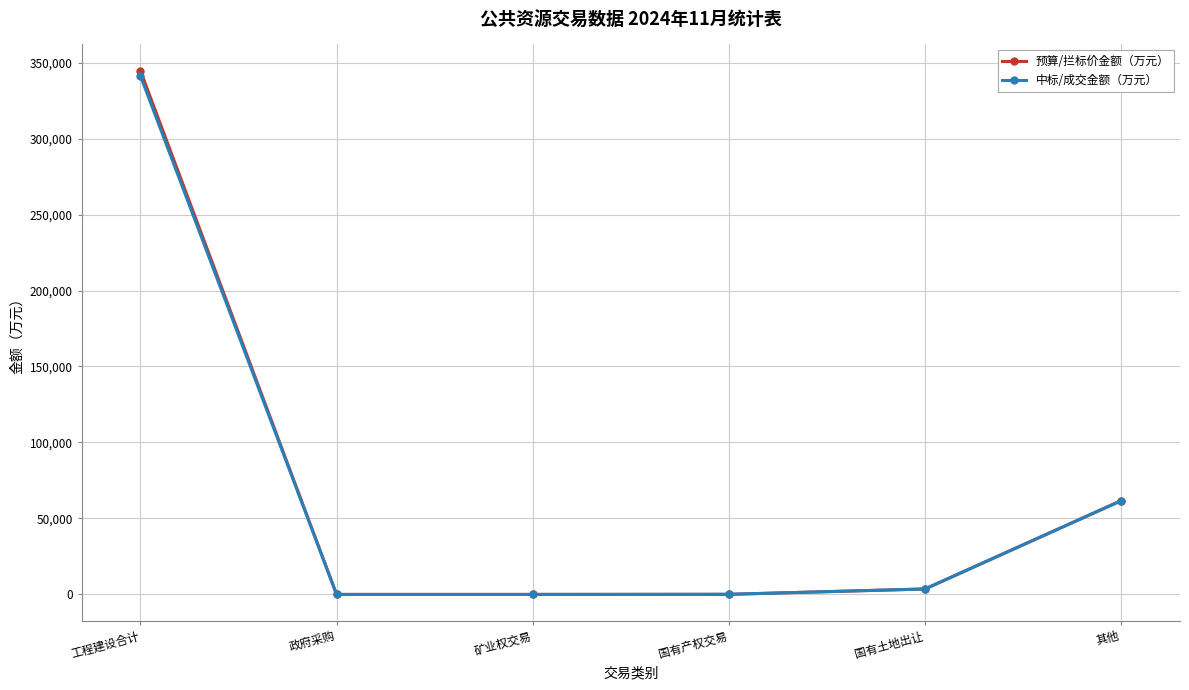

What is the difference between the 中标/成交金额（万元） values at 政府采购 and 其他?

61697.0